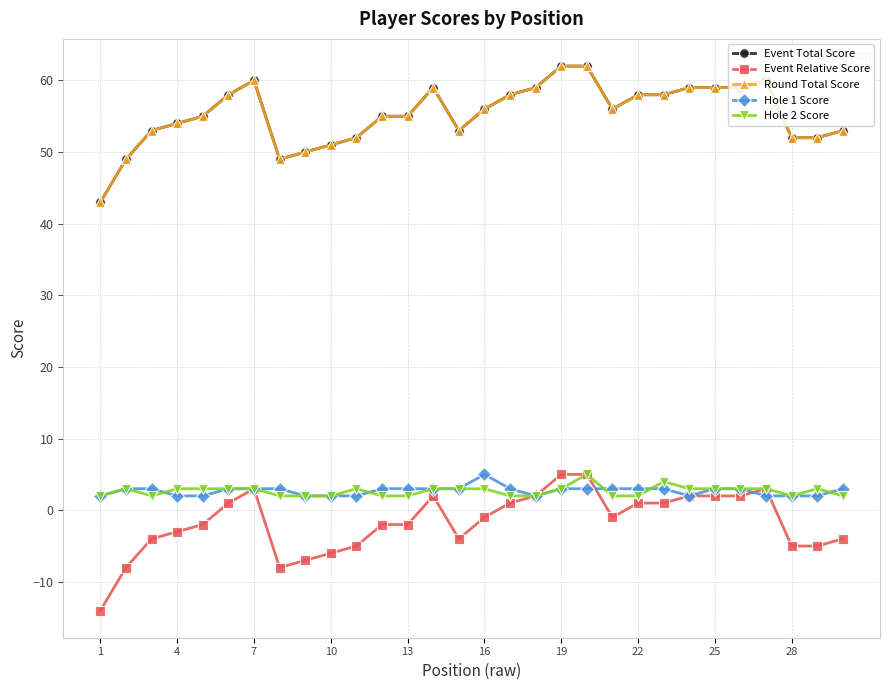

Is this an area chart (filled region under the line)?

No